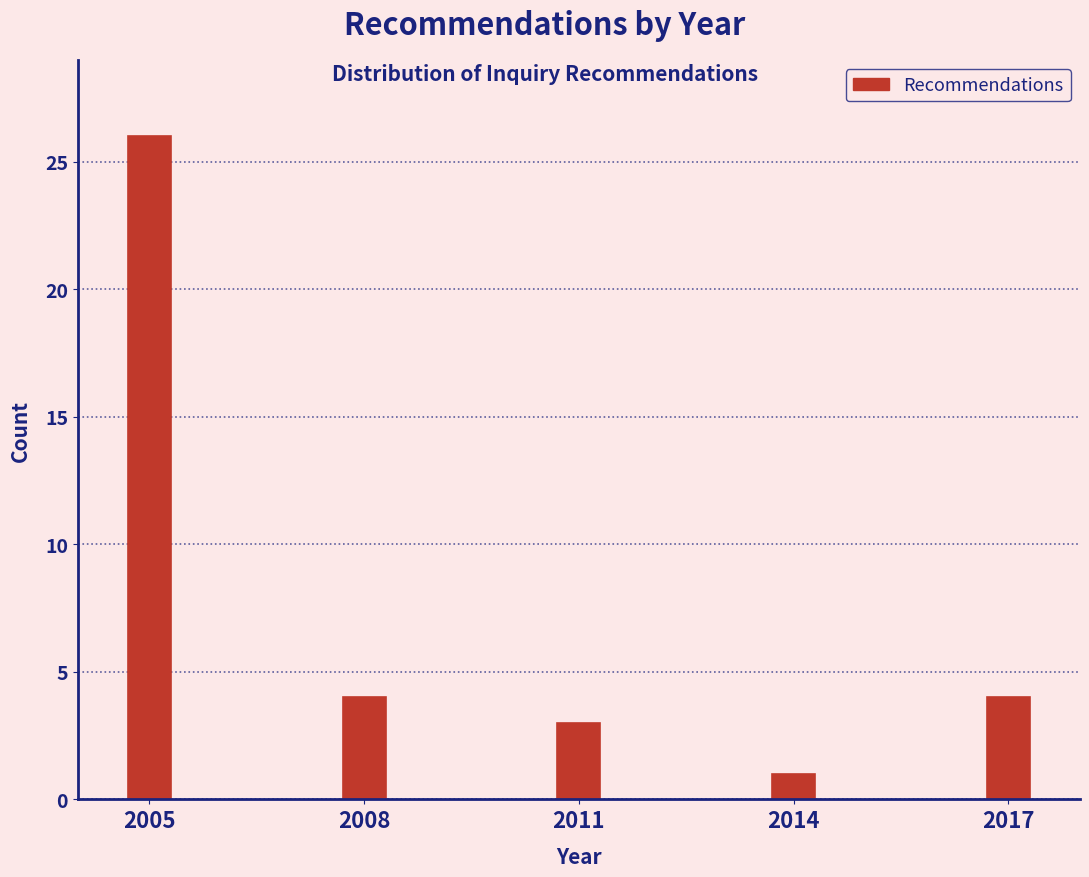

Reading right to left, list all the values displayed in this chart.

2017=4	2014=1	2011=3	2008=4	2005=26